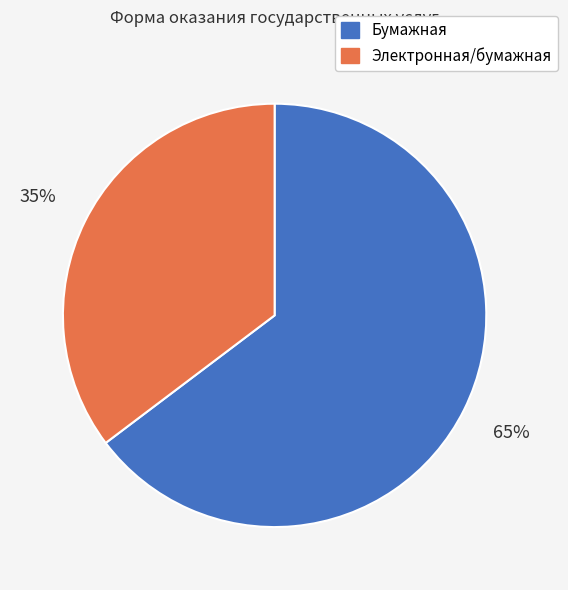

Is there any slice that represents more than half of the pie?

Yes